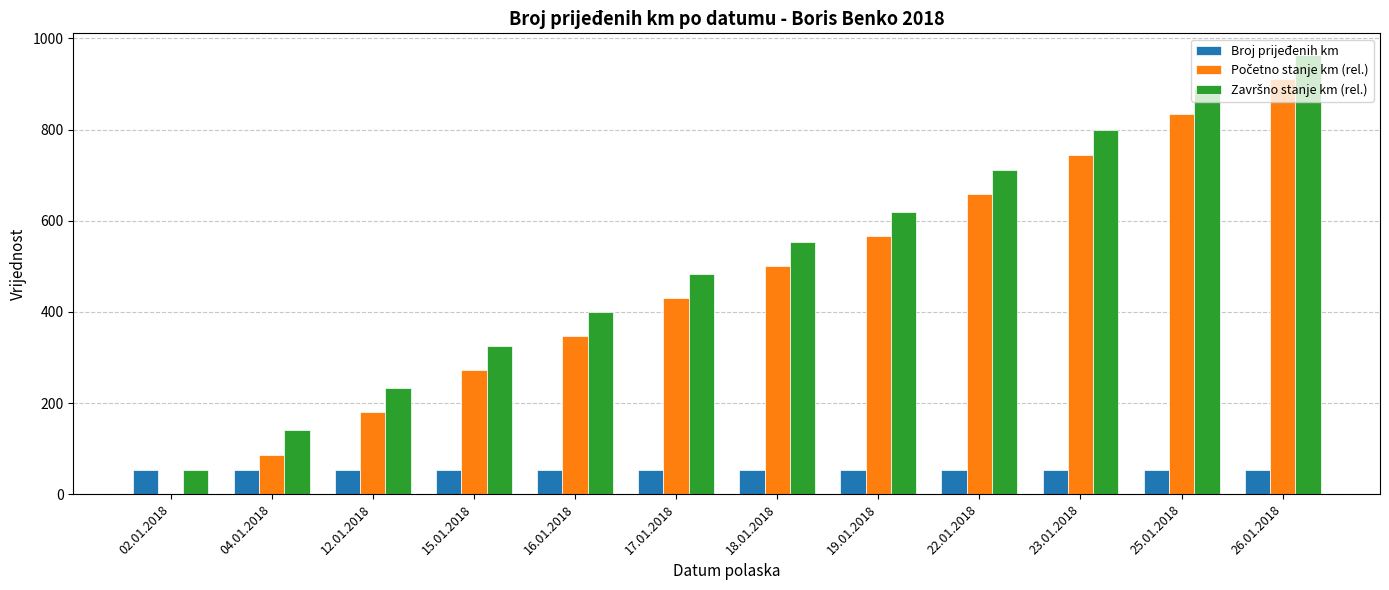

Which label corresponds to the largest value in the chart?

26.01.2018